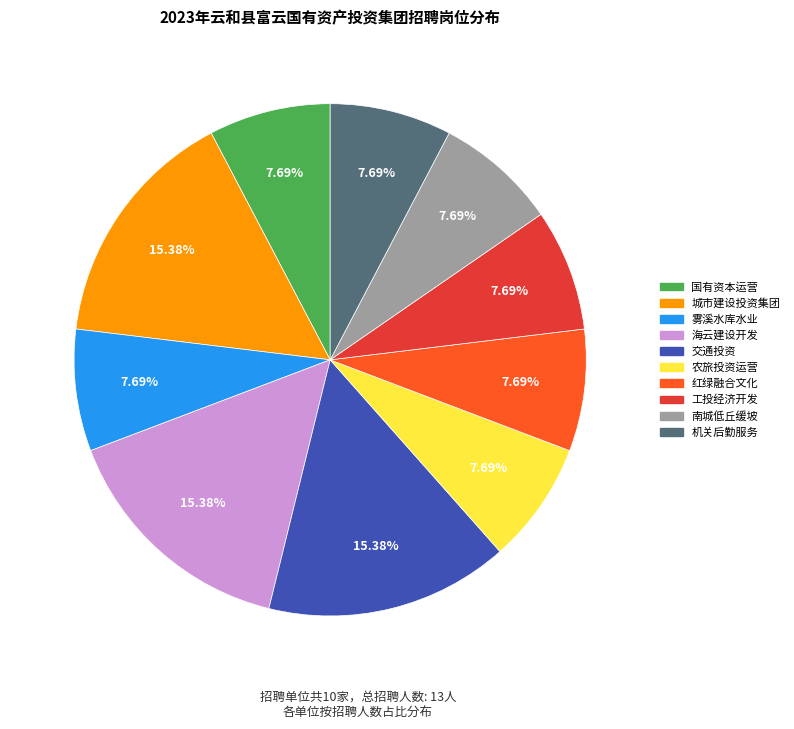

How many slices are in this pie chart?

10